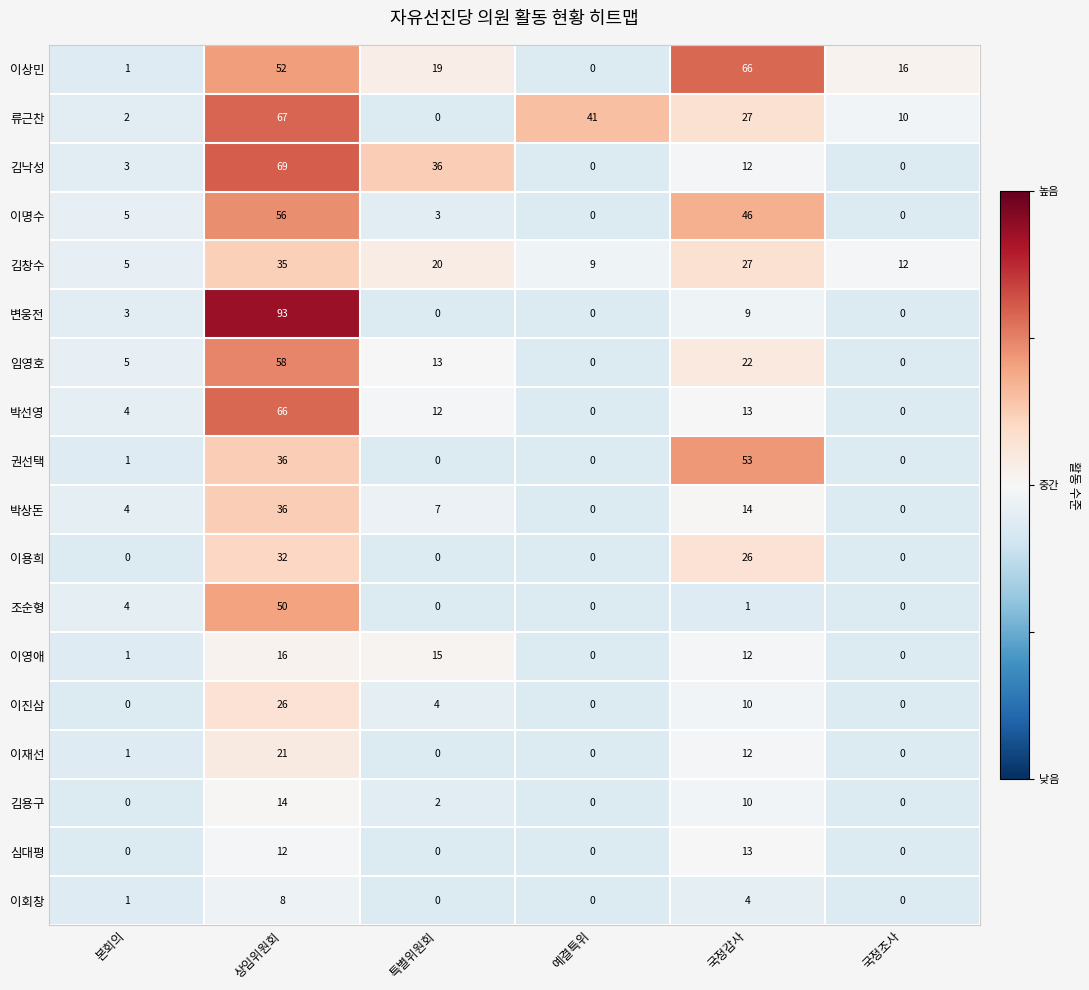

What is the total value across all series at 국정감사?

377